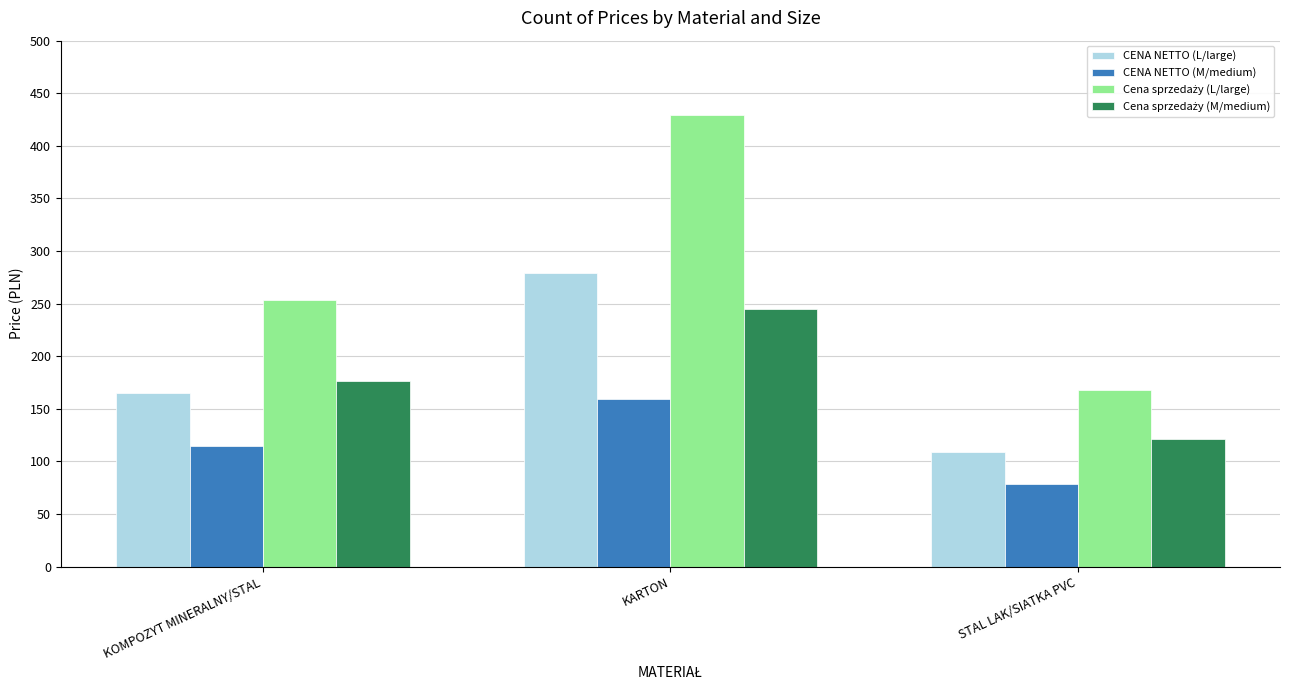

What is the maximum value shown in the chart?

429.0